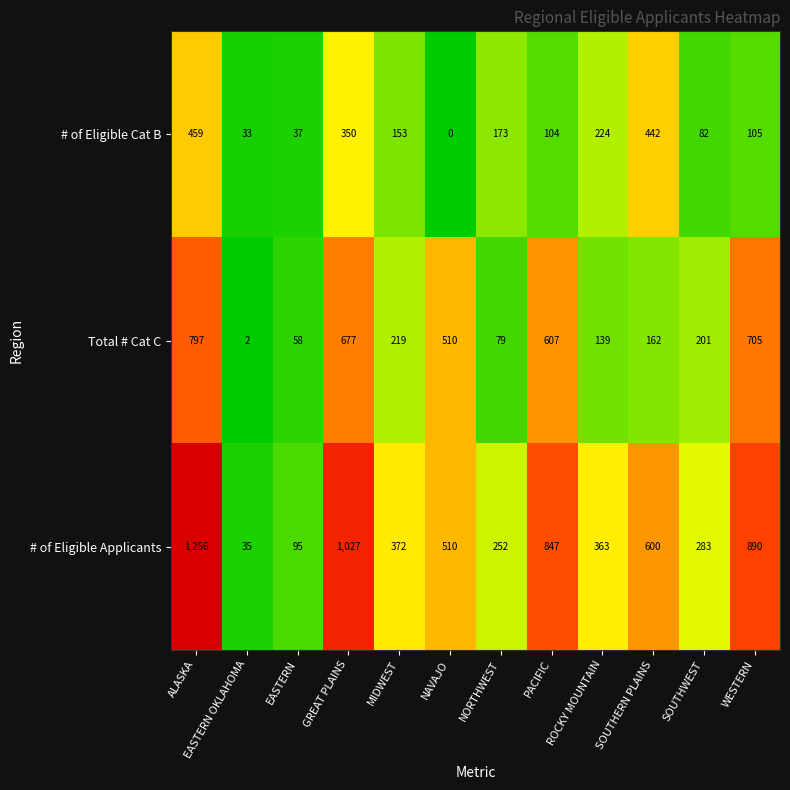

Rank the series by their average value, from highest to lowest.

# of Eligible Applicants, Total # Cat C, # of Eligible Cat B